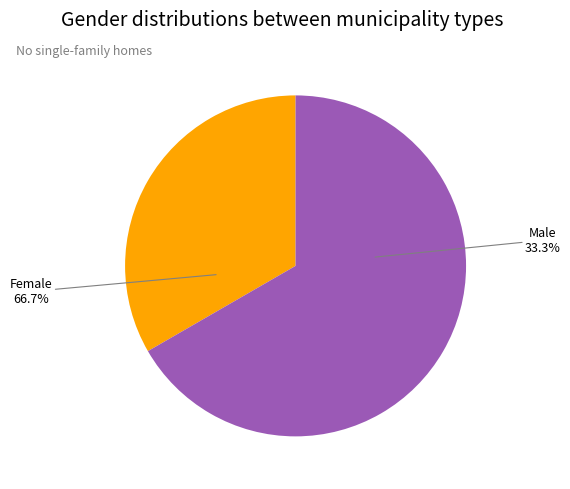

What is the largest slice in the pie chart?

Жіноча